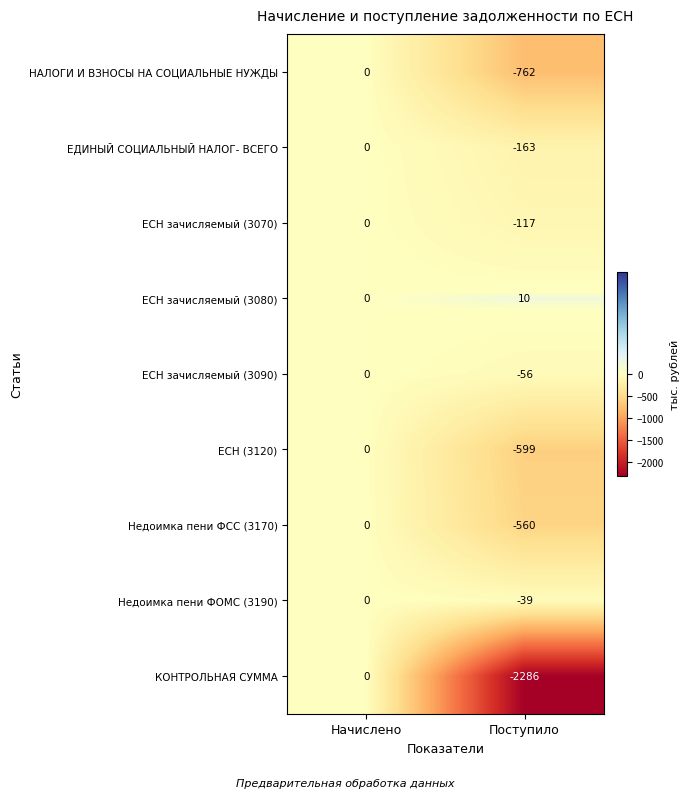

Is it true that ЕСН зачисляемый (3070) equals 43 at Начислено?

False